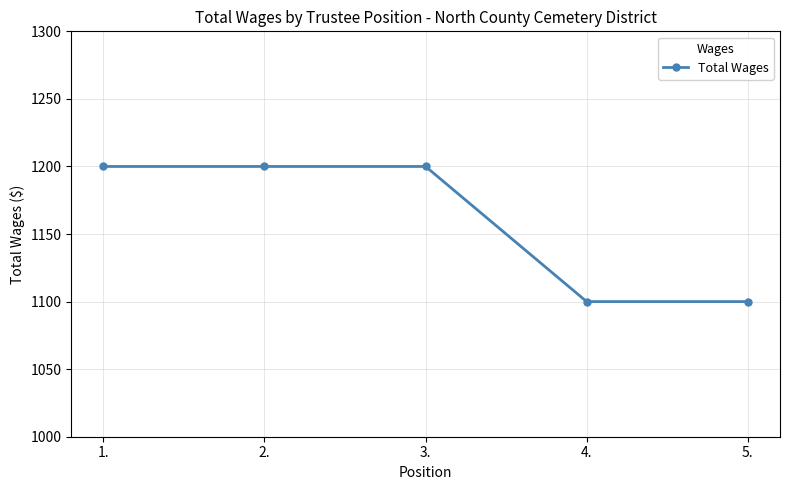

What is the difference between the values at 1. and 5.?

100